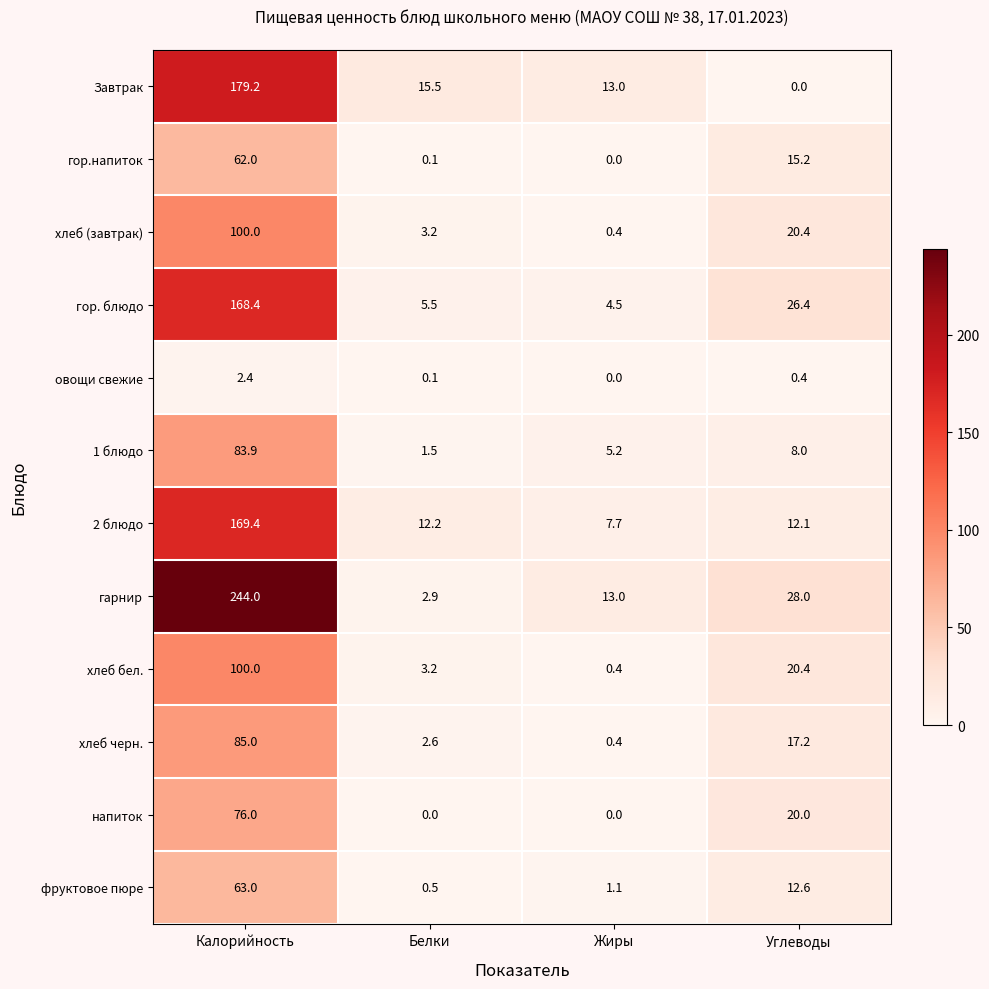

What is the average value of the фруктовое пюре series?

19.3